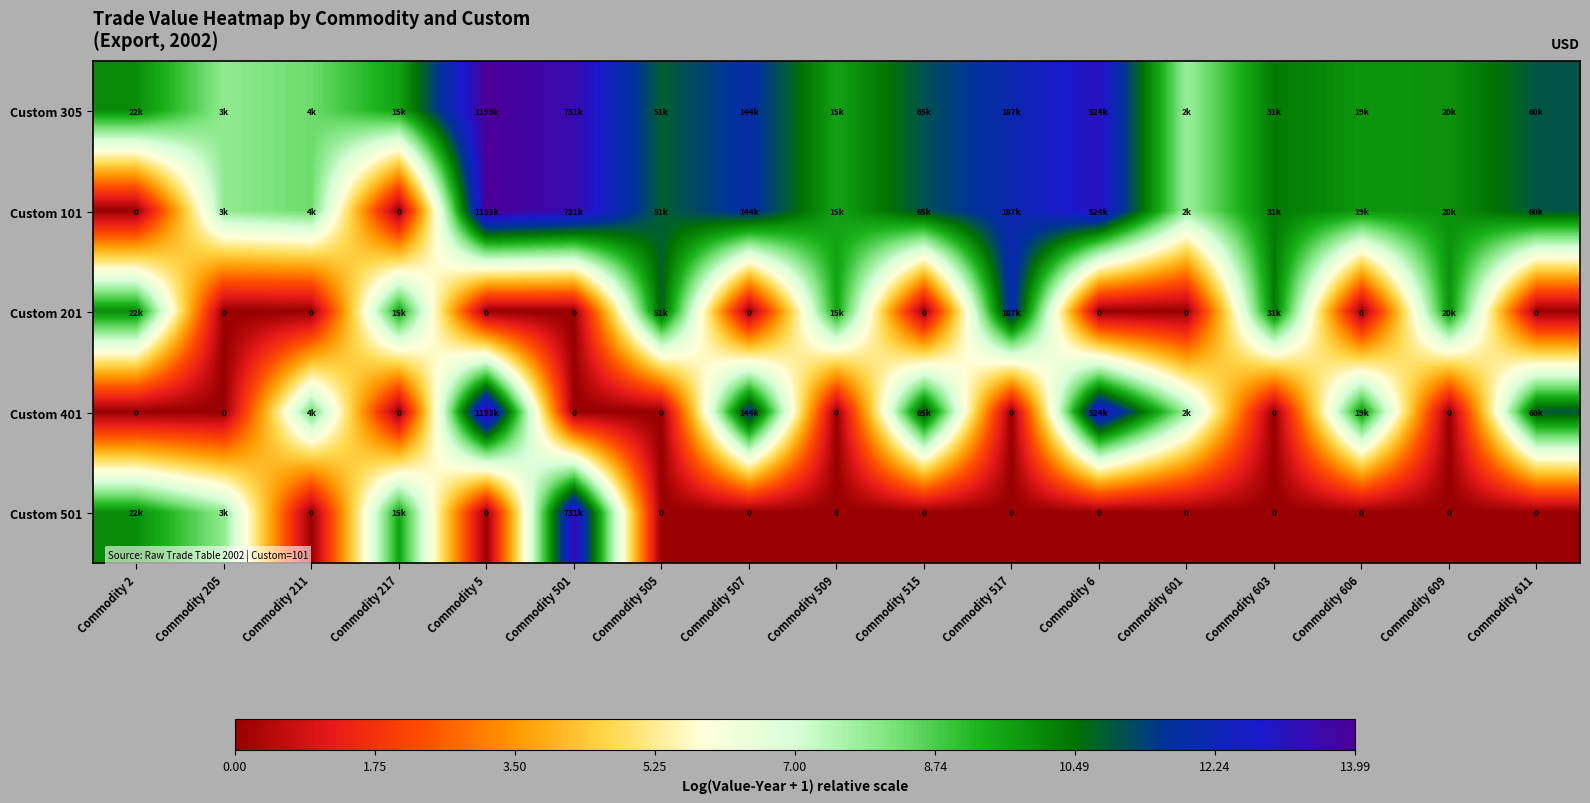

How many data points does each series have?

17